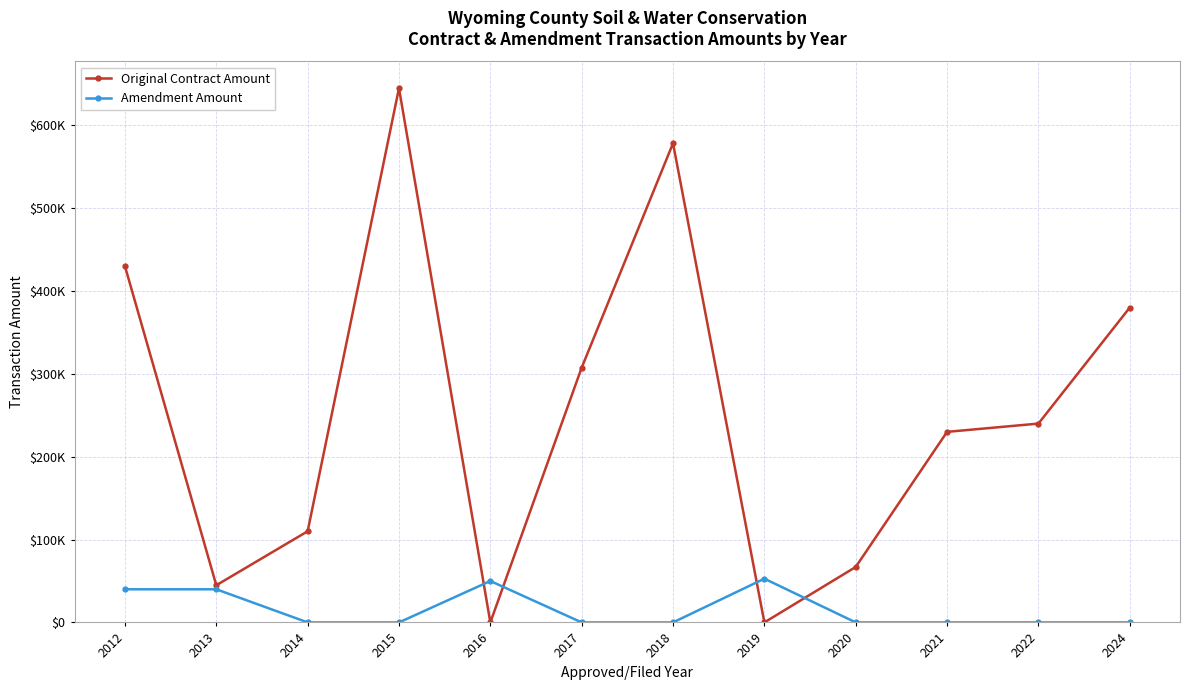

At which category does the chart reach its peak across all series?

2015